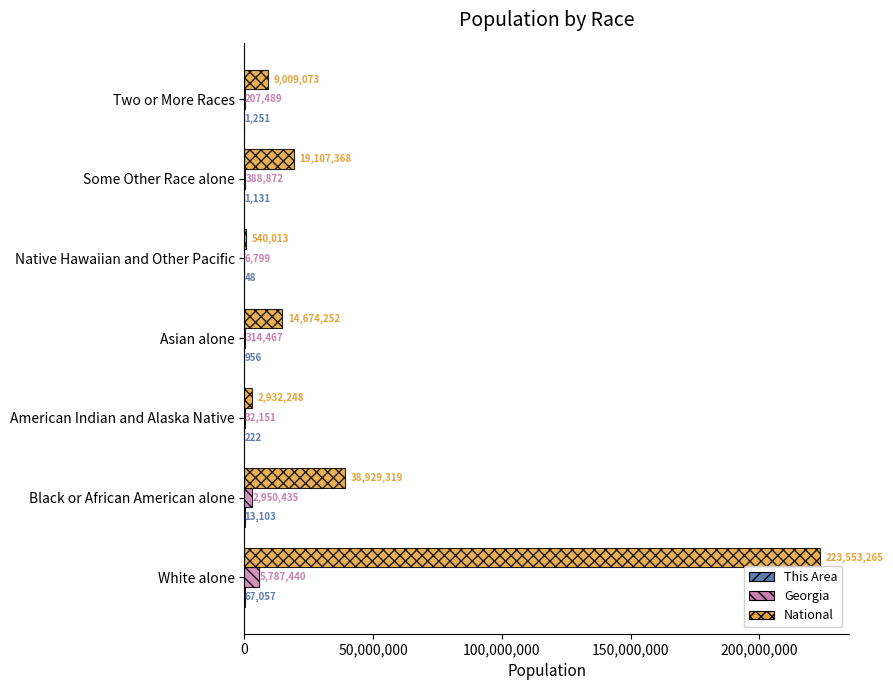

Between Black or African American alone and Some Other Race alone, which series saw the biggest shift?

National